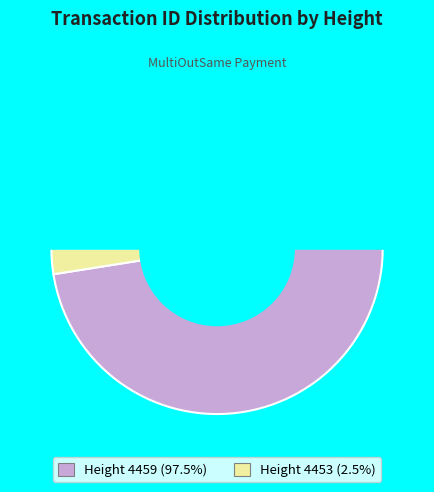

How many segments does this pie chart have?

2